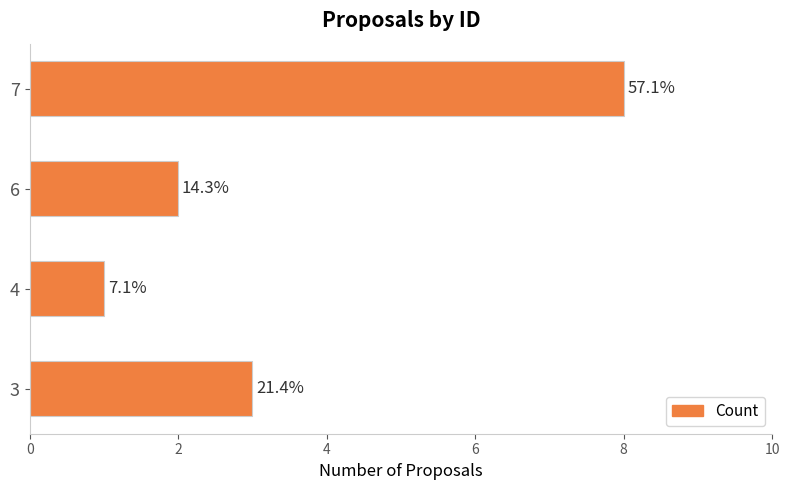

How many bars are there in total?

4